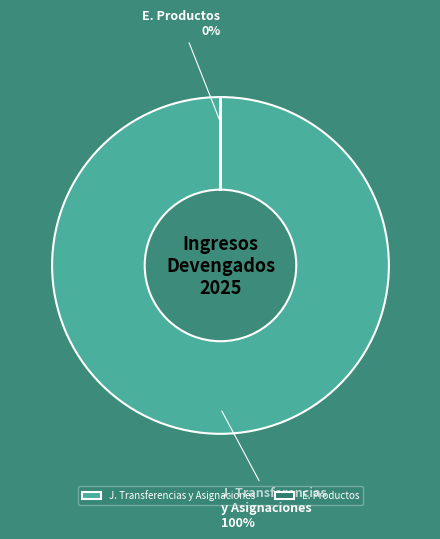

Is there a majority slice in this chart?

Yes